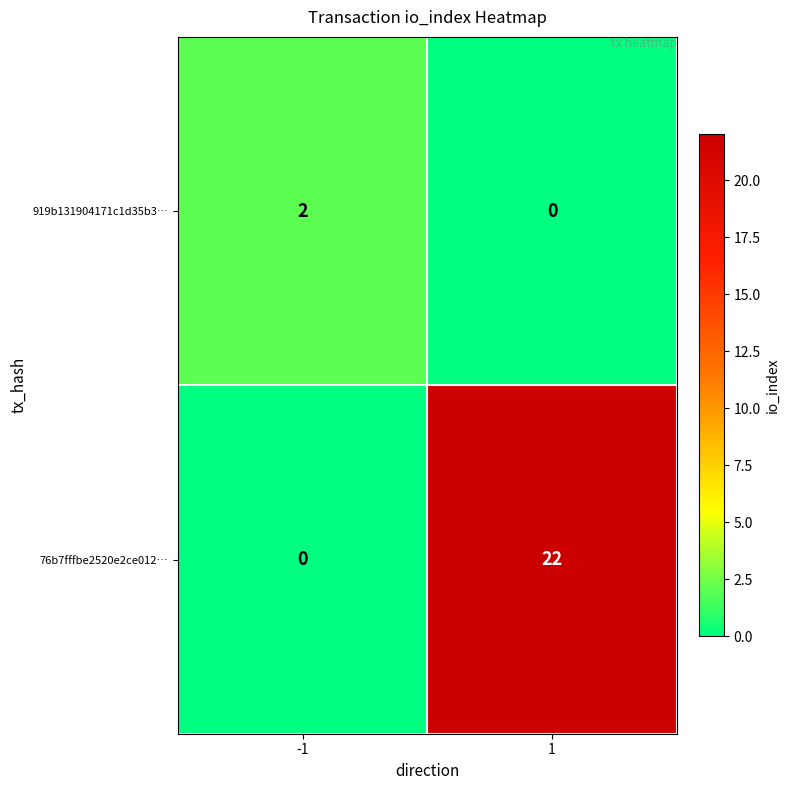

Rank the series by their maximum value, from highest to lowest.

76b7fffbe2520e2ce012…, 919b131904171c1d35b3…